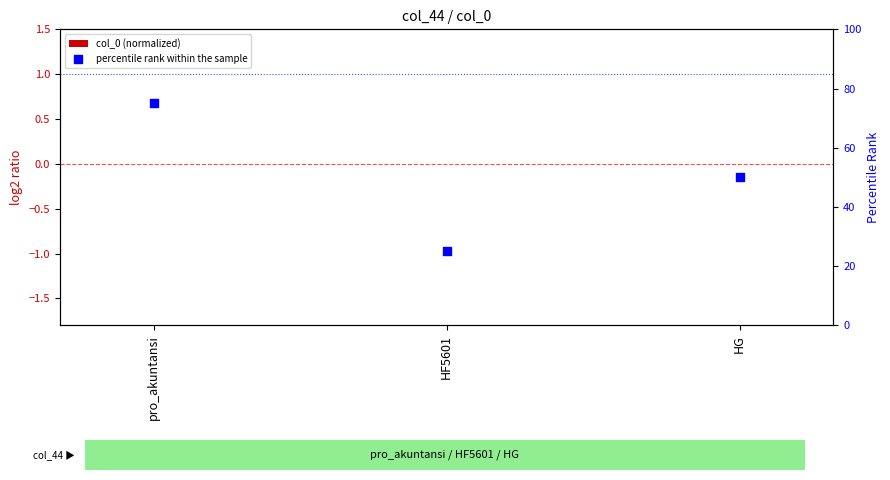

What are all the series names shown in the legend?

col_0 (normalized), percentile rank within the sample